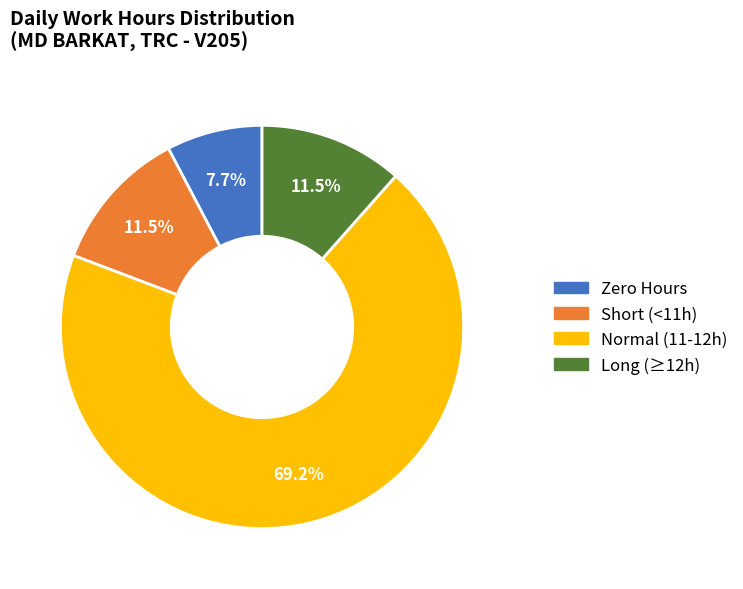

Is there any slice that represents more than half of the pie?

Yes